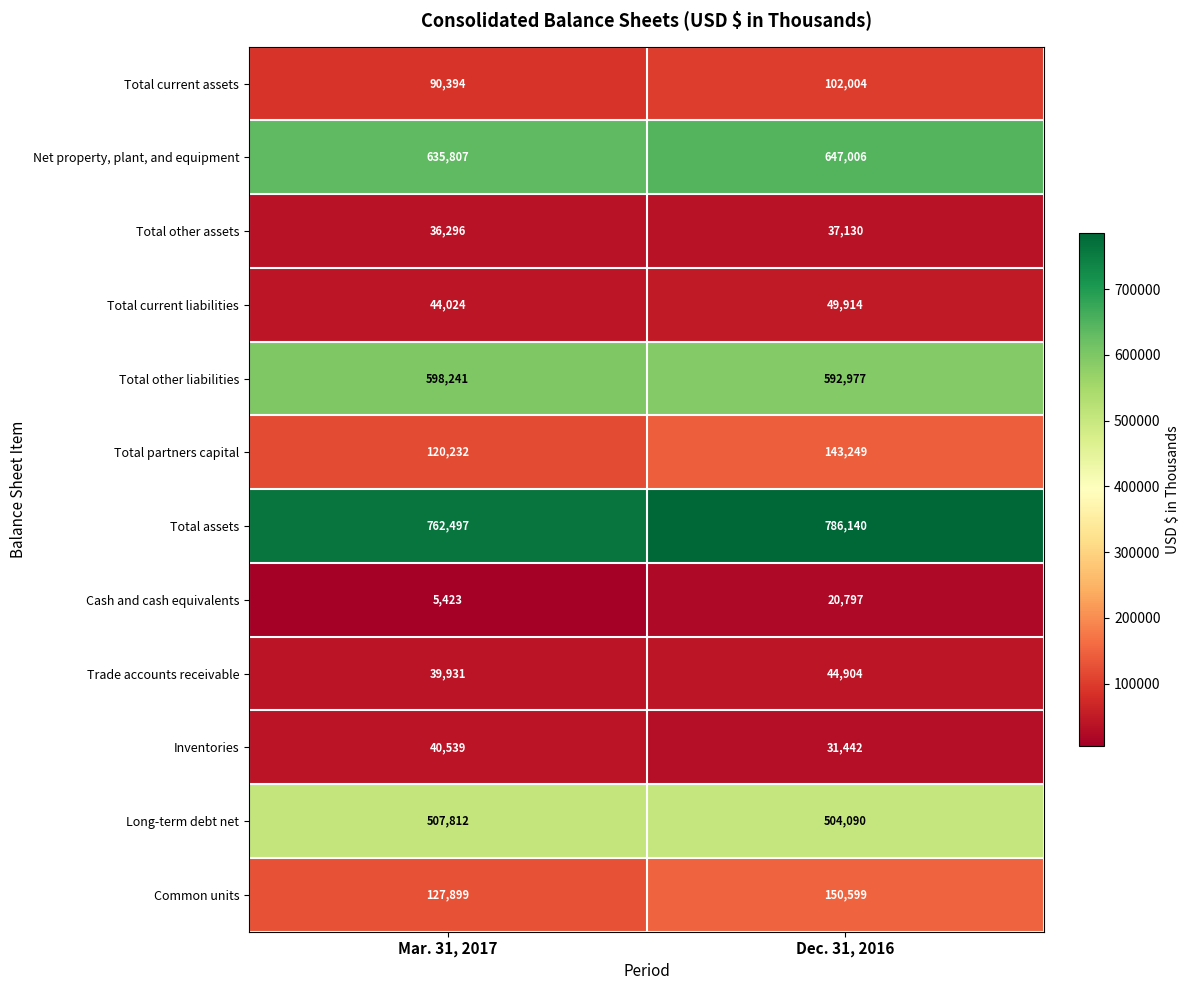

What value does the Long-term debt net series have at Dec. 31, 2016?

504090